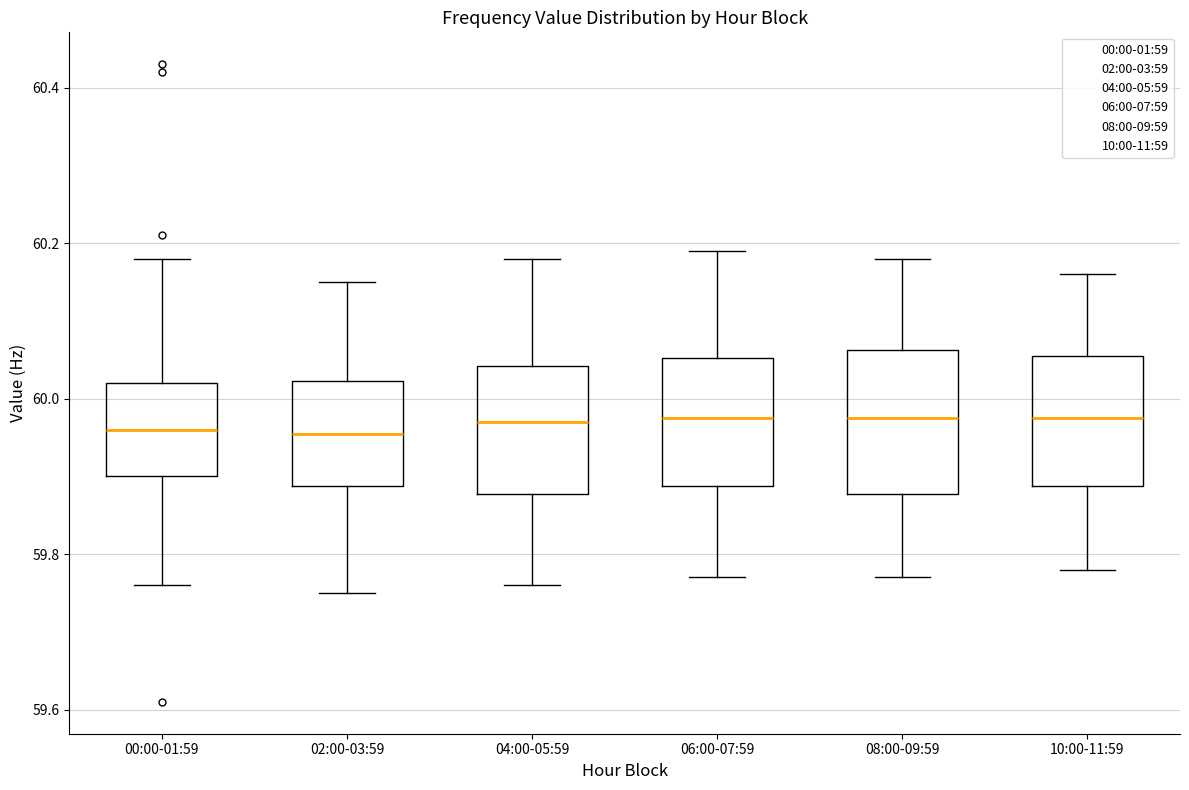

Reading left to right, transcribe this box plot: for each box, give where its median line is, the range the box spans, and where its two whiskers end, as read against the y-axis. The values are not printed on the chart, so give them approximately, as read against the axis.

00:00-01:59: median 59.96, box 59.90 to 60.02, whiskers 59.76 to 60.18
02:00-03:59: median 59.96, box 59.88 to 60.02, whiskers 59.76 to 60.16
04:00-05:59: median 59.98, box 59.88 to 60.04, whiskers 59.76 to 60.18
06:00-07:59: median 59.98, box 59.88 to 60.06, whiskers 59.78 to 60.20
08:00-09:59: median 59.98, box 59.88 to 60.06, whiskers 59.78 to 60.18
10:00-11:59: median 59.98, box 59.88 to 60.06, whiskers 59.78 to 60.16